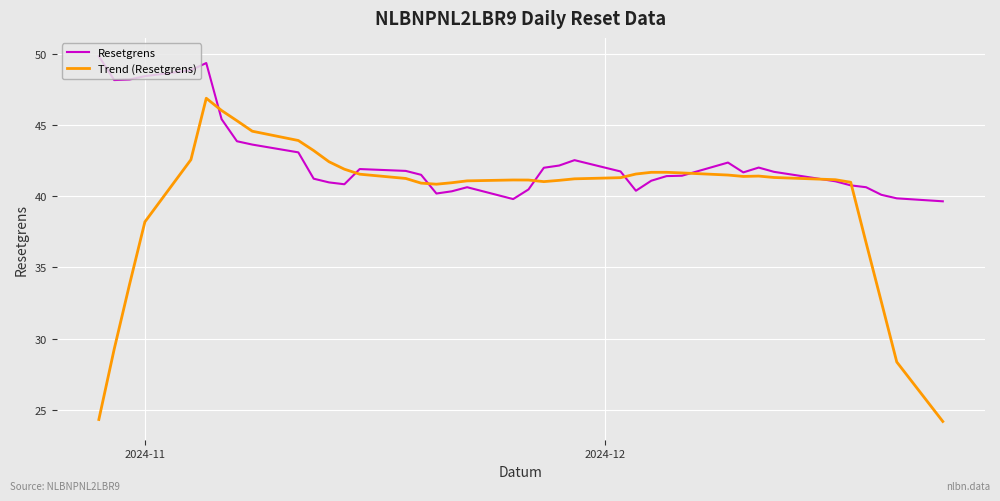

Which series has the widest spread of values?

Trend (Resetgrens)